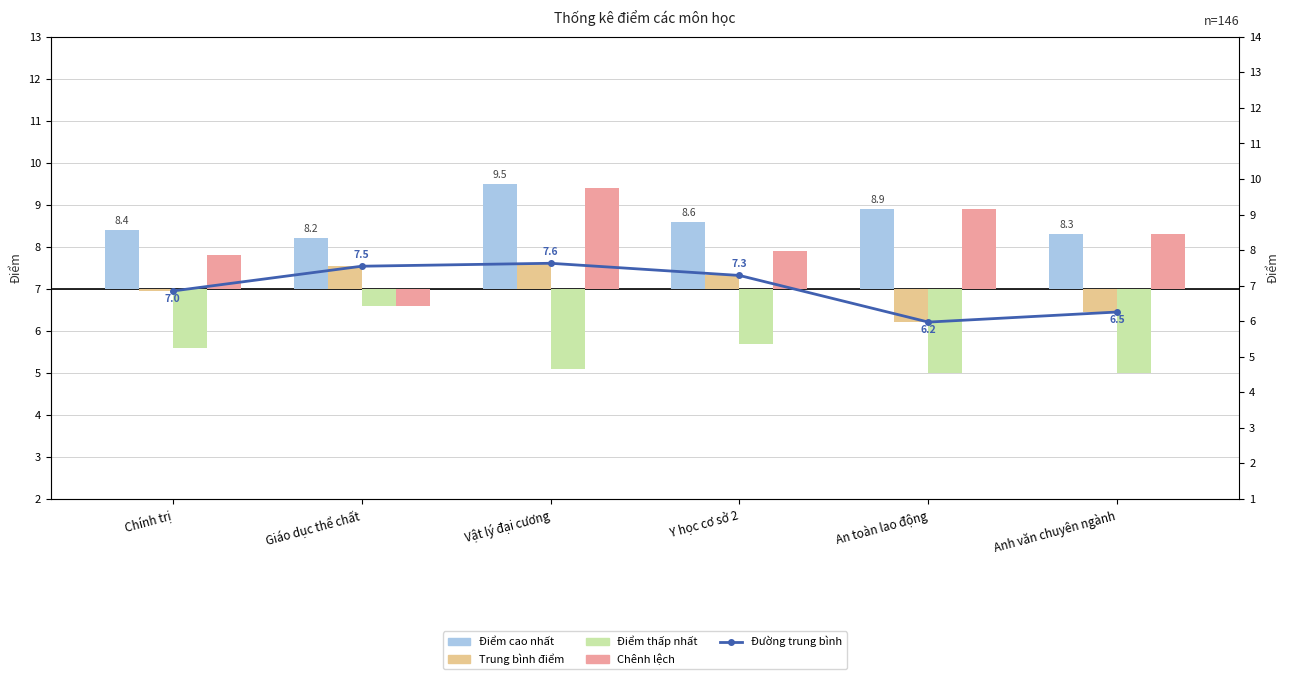

How many distinct data groups are displayed?

5